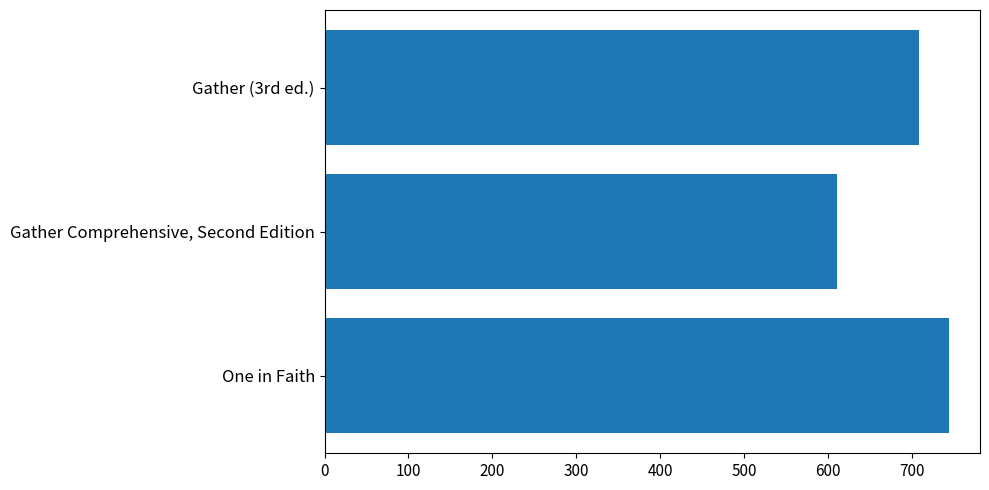

Approximately how many times larger is the value at One in Faith compared to Gather Comprehensive, Second Edition?

1.2